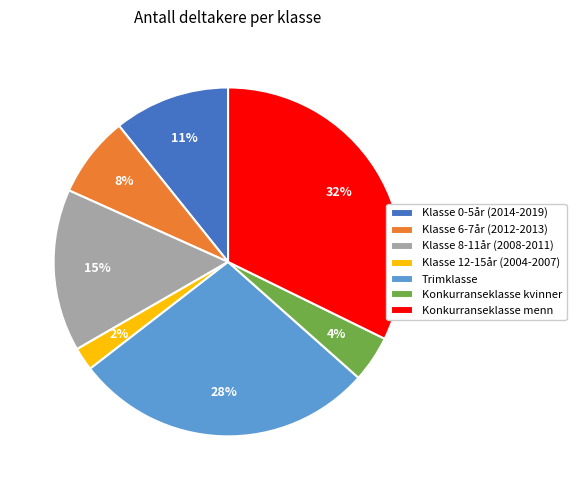

To the nearest percent, what is the combined percentage of Konkurranseklasse menn and Klasse 6-7år (2012-2013)?

40%